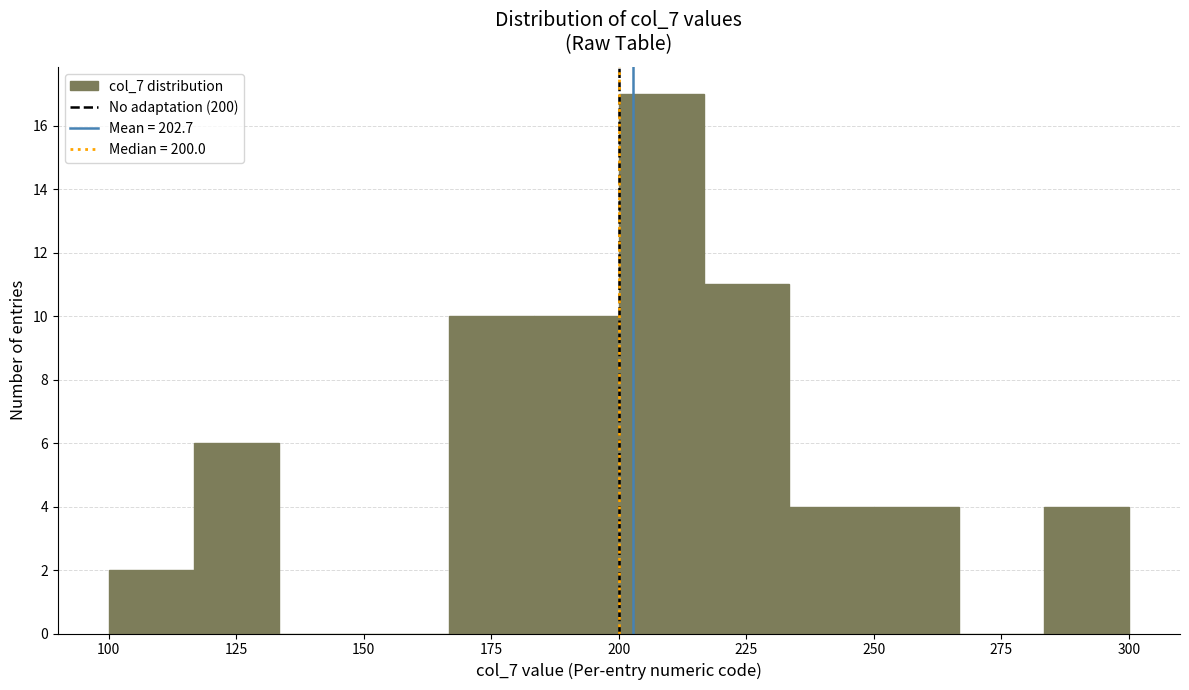

Read against the x-axis, roughly where is the centre of the tallest bar?

210